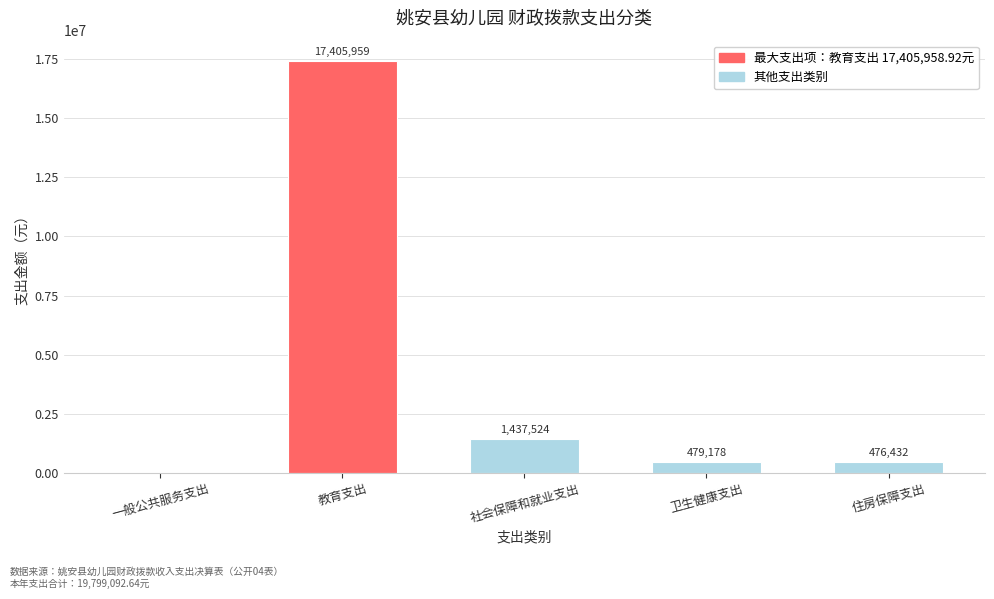

What is the change in value from 一般公共服务支出 to 住房保障支出?

+476432.0